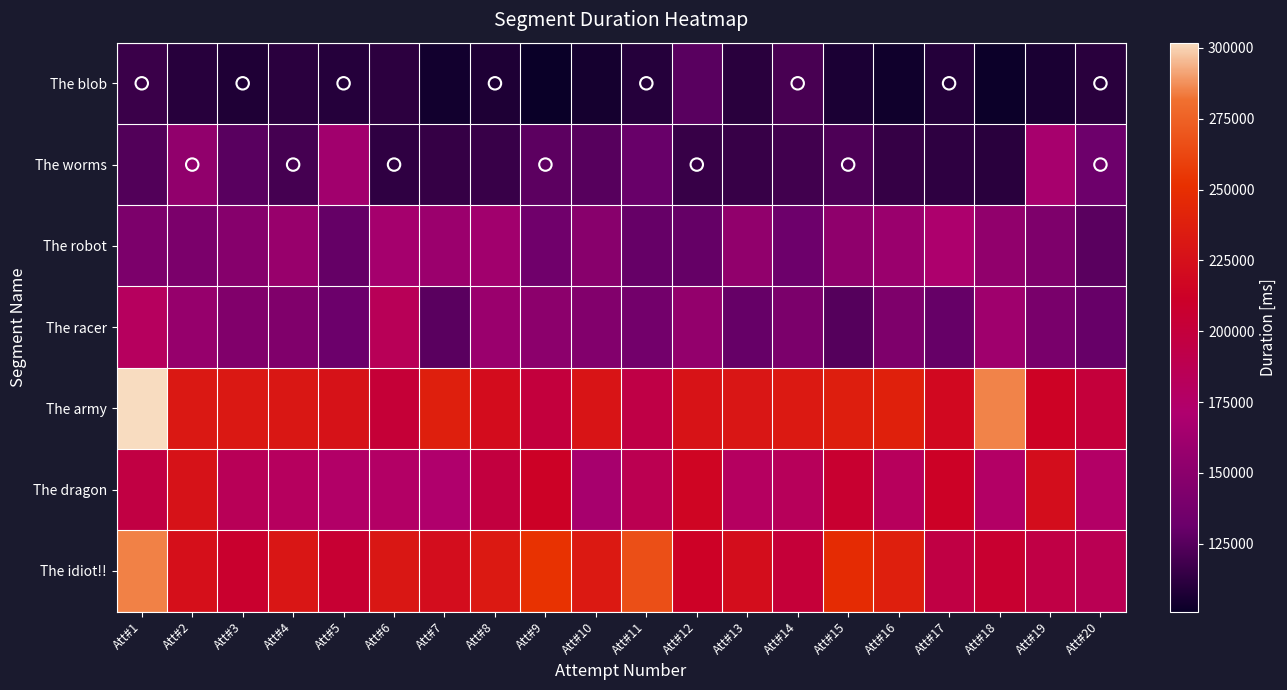

Reading right to left, extract all data points from this chart.

The blob: Att#20=111061	Att#19=106282	Att#18=101846	Att#17=109578	Att#16=103181	Att#15=106550	Att#14=120599	Att#13=110945	Att#12=126042	Att#11=109992	Att#10=104956	Att#9=101058	Att#8=107643	Att#7=103820	Att#6=111701	Att#5=110024	Att#4=111387	Att#3=107854	Att#2=110224	Att#1=116204
The worms: Att#20=133188	Att#19=166506	Att#18=111004	Att#17=112717	Att#16=114657	Att#15=122049	Att#14=118558	Att#13=115234	Att#12=115415	Att#11=130648	Att#10=125237	Att#9=126767	Att#8=115591	Att#7=114779	Att#6=112894	Att#5=162775	Att#4=119811	Att#3=126048	Att#2=153821	Att#1=123472
The robot: Att#20=126347	Att#19=142489	Att#18=153426	Att#17=170057	Att#16=158720	Att#15=152560	Att#14=132599	Att#13=153531	Att#12=129654	Att#11=130073	Att#10=148508	Att#9=134719	Att#8=162758	Att#7=159102	Att#6=165175	Att#5=129639	Att#4=157887	Att#3=147274	Att#2=140727	Att#1=141669
The racer: Att#20=130274	Att#19=139612	Att#18=161940	Att#17=129779	Att#16=142710	Att#15=124761	Att#14=140875	Att#13=129909	Att#12=154867	Att#11=136057	Att#10=145024	Att#9=151079	Att#8=158979	Att#7=126528	Att#6=183973	Att#5=132090	Att#4=144083	Att#3=144491	Att#2=156401	Att#1=180480
The army: Att#20=200270	Att#19=213871	Att#18=285082	Att#17=219037	Att#16=238791	Att#15=236993	Att#14=233053	Att#13=230179	Att#12=227726	Att#11=194349	Att#10=228762	Att#9=199420	Att#8=221526	Att#7=237866	Att#6=202879	Att#5=226995	Att#4=231622	Att#3=231766	Att#2=231799	Att#1=301845
The dragon: Att#20=175761	Att#19=222843	Att#18=176325	Att#17=212435	Att#16=181708	Att#15=206792	Att#14=182410	Att#13=178907	Att#12=216297	Att#11=188025	Att#10=166614	Att#9=212477	Att#8=198092	Att#7=172243	Att#6=176325	Att#5=174991	Att#4=180143	Att#3=184086	Att#2=227165	Att#1=195720
The idiot!!: Att#20=186693	Att#19=194410	Att#18=206404	Att#17=195108	Att#16=237598	Att#15=247781	Att#14=201471	Att#13=222636	Att#12=212954	Att#11=266426	Att#10=232969	Att#9=252526	Att#8=233094	Att#7=222452	Att#6=230990	Att#5=204975	Att#4=230081	Att#3=207525	Att#2=224713	Att#1=284639